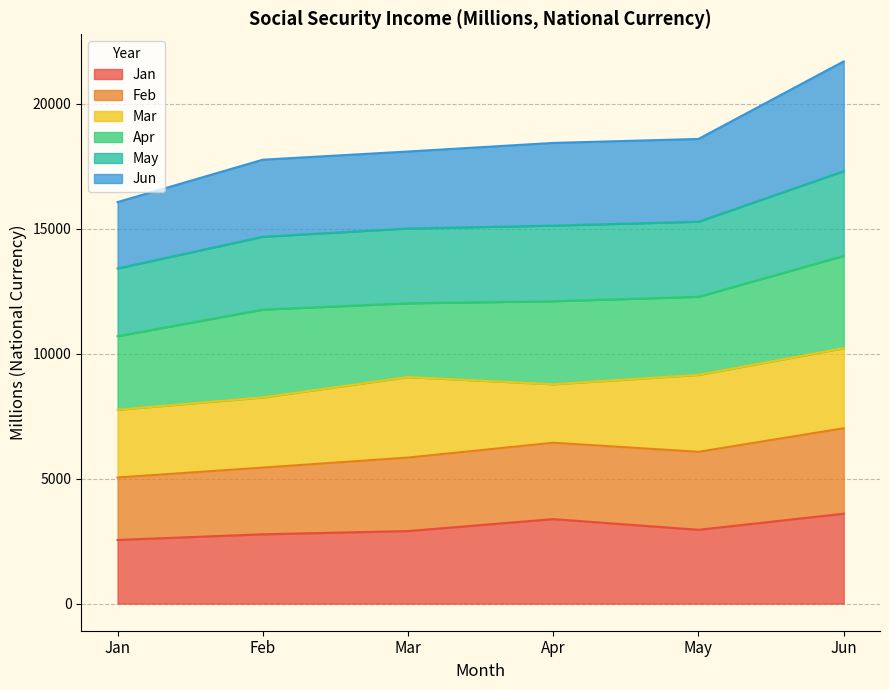

True or false: Total 2016 and Total 2019 intersect in this chart.

False